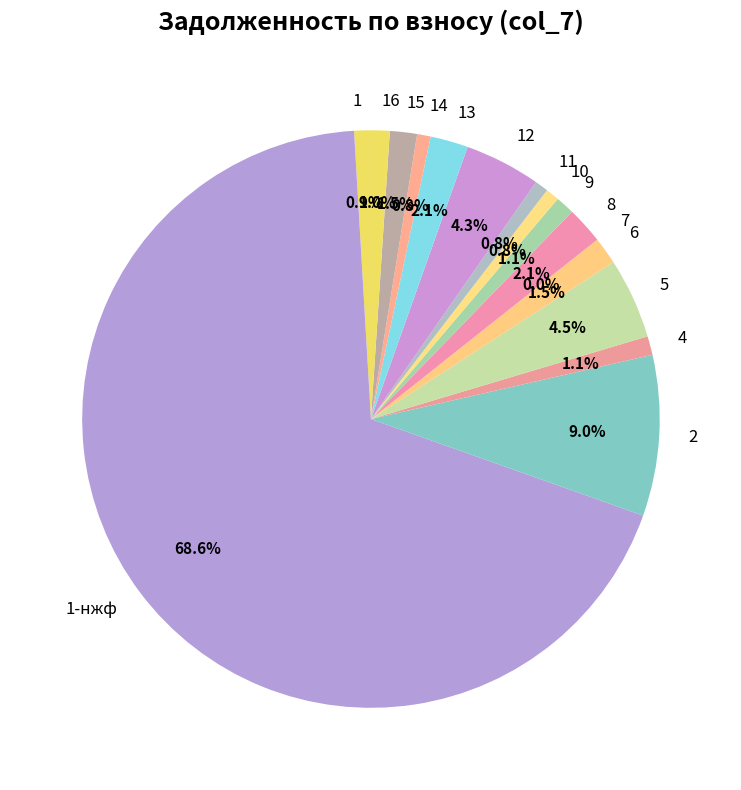

What is the ratio of the value at 9 to the value at 4?

1.0